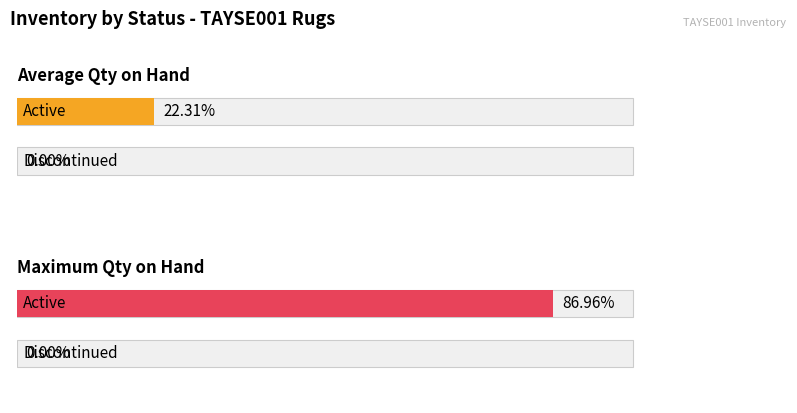

The value of Active at Active is 419. True or false?

True